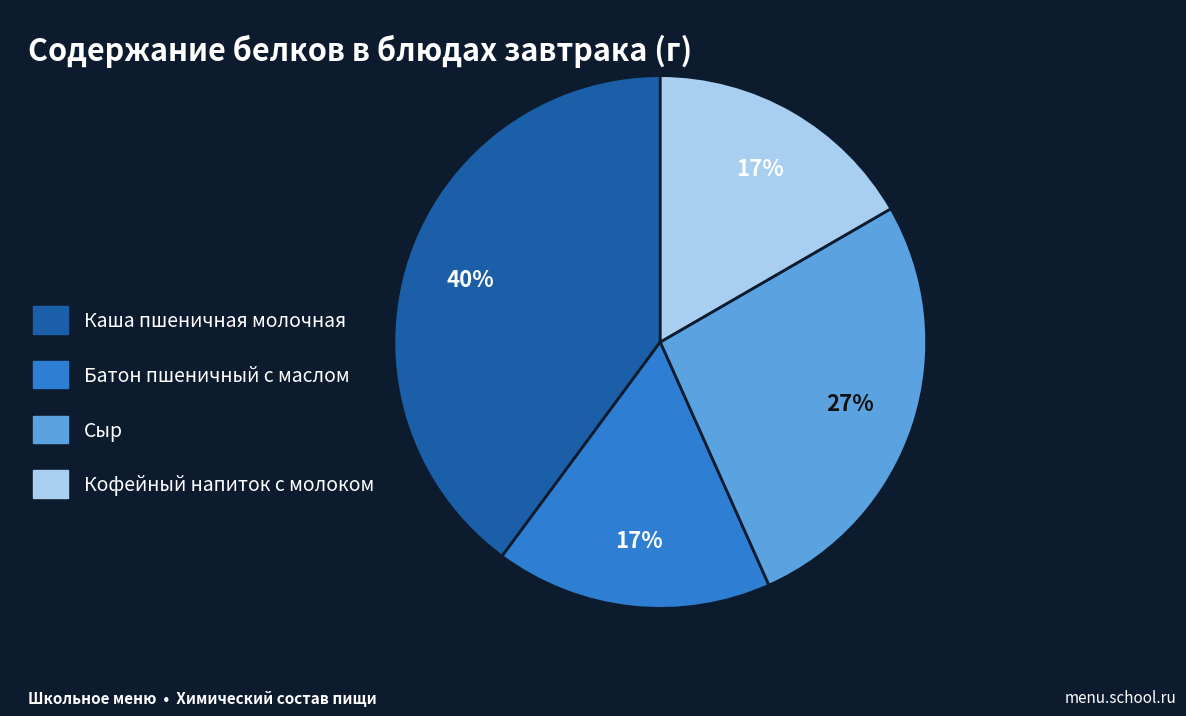

To the nearest percent, what portion does Каша пшеничная молочная represent?

40%